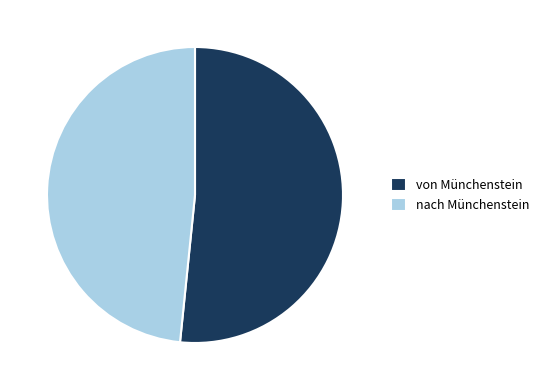

Which category has the biggest portion of the pie?

von Münchenstein